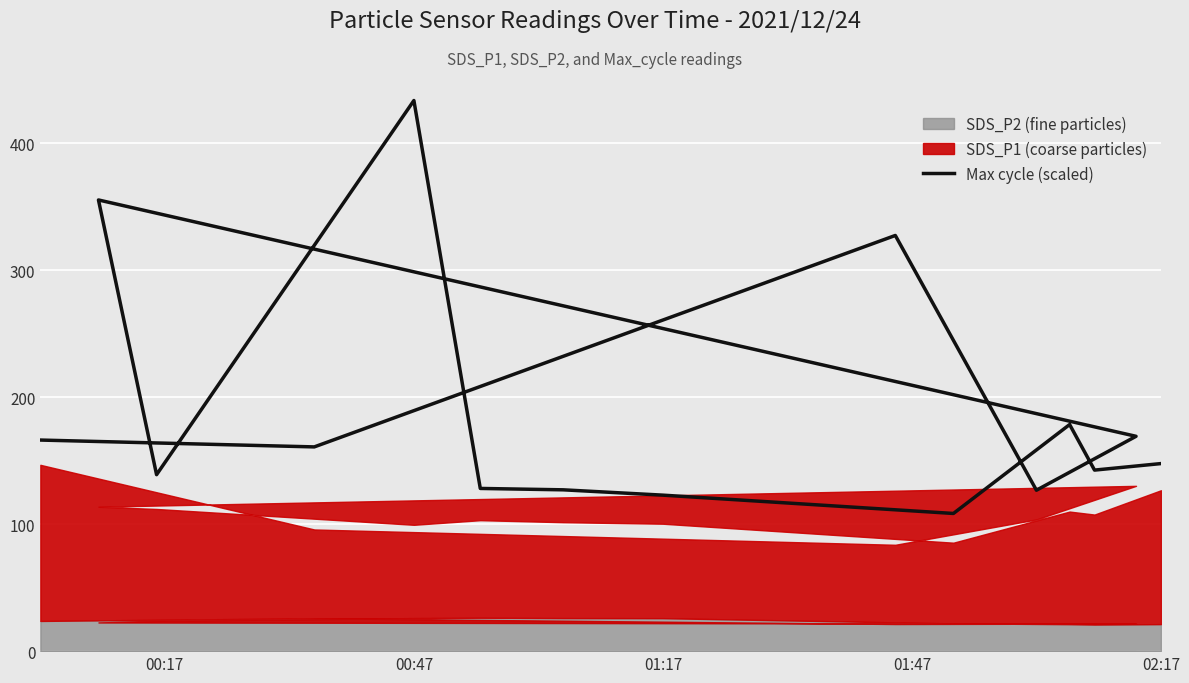

How many data points does each series have?

15